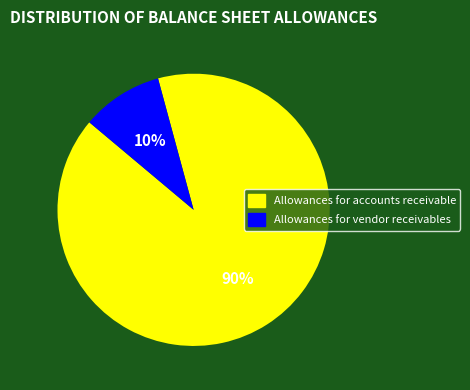

Is it true that Allowances for accounts receivable is 99% of the pie?

False